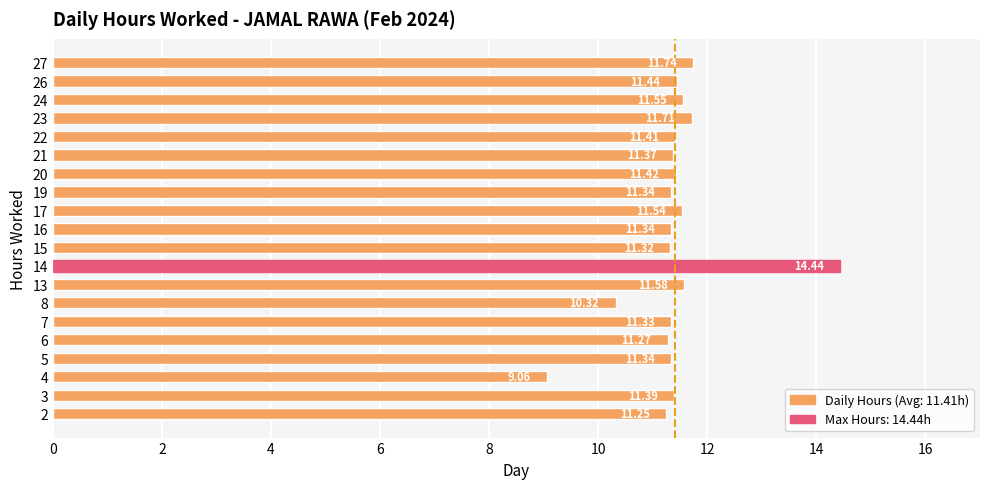

What is the smallest value displayed?

9.1